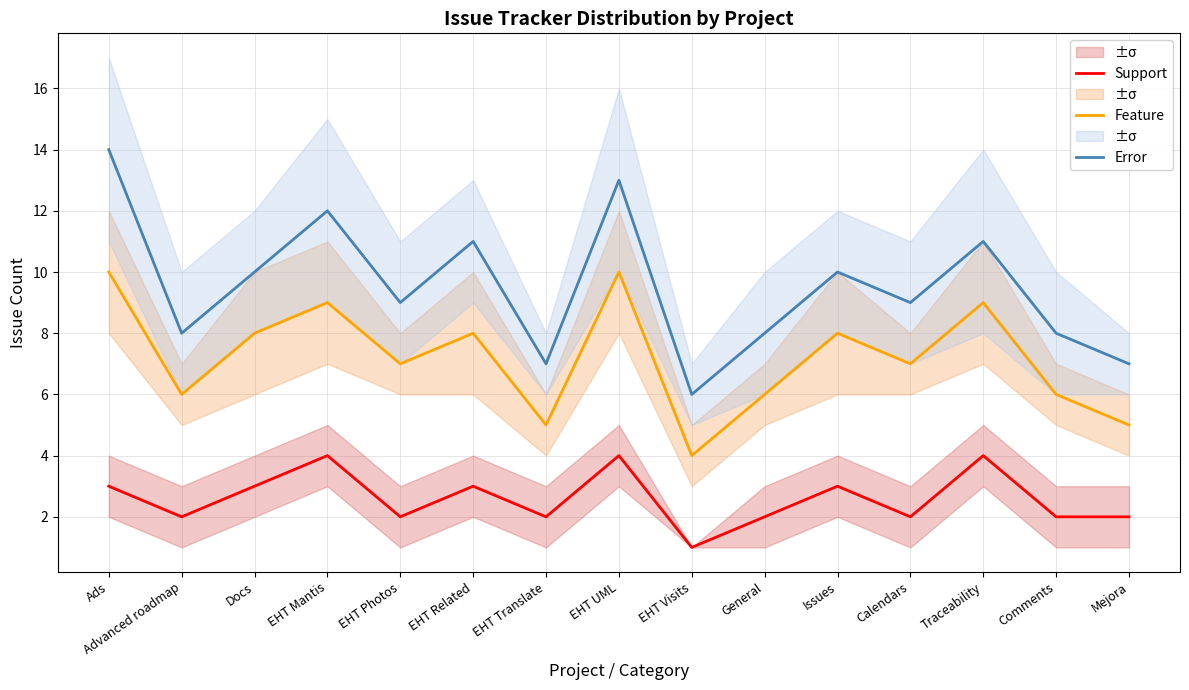

The Feature series shows 3 at EHT Translate. True or false?

False